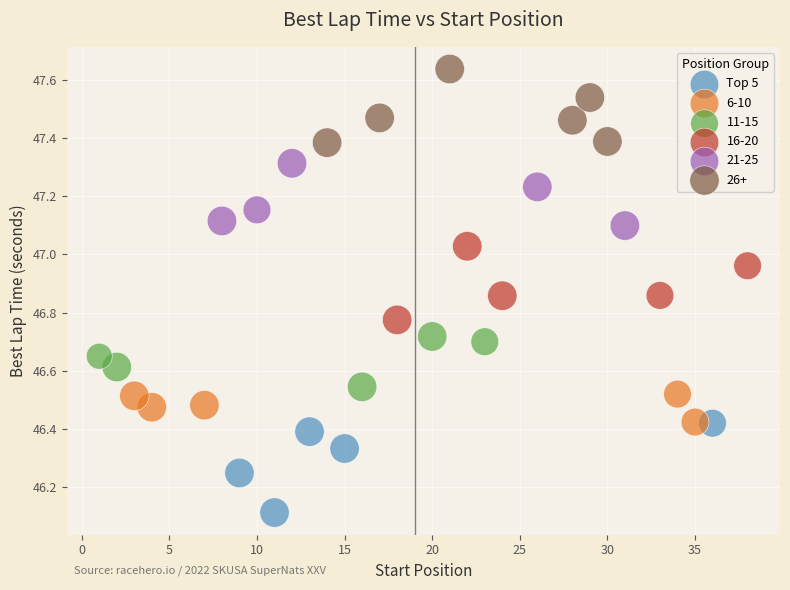

Which series contains the highest Y value?

26+